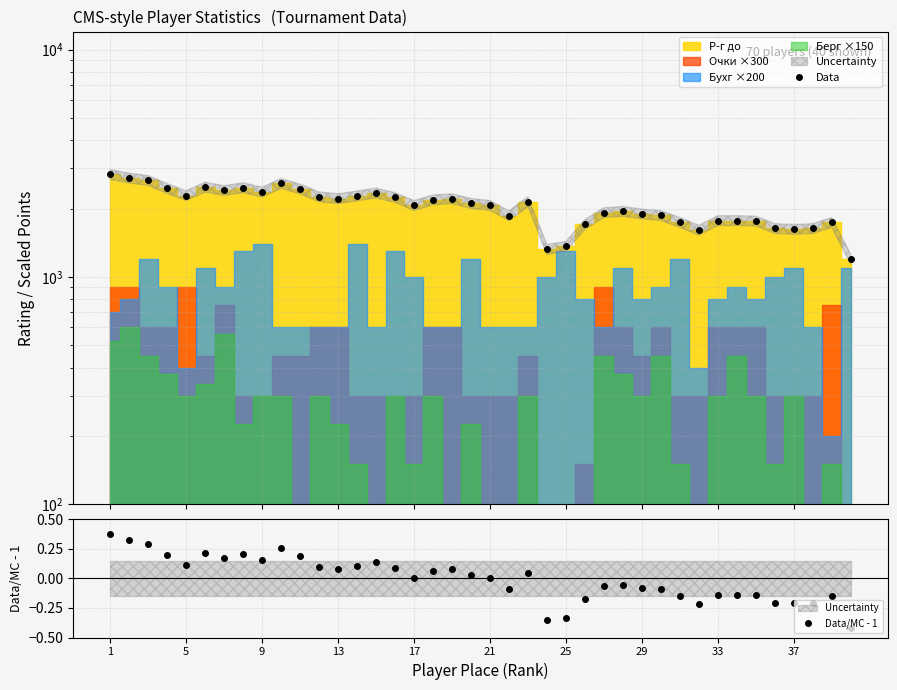

The Data series shows 811.1 at 23. True or false?

False